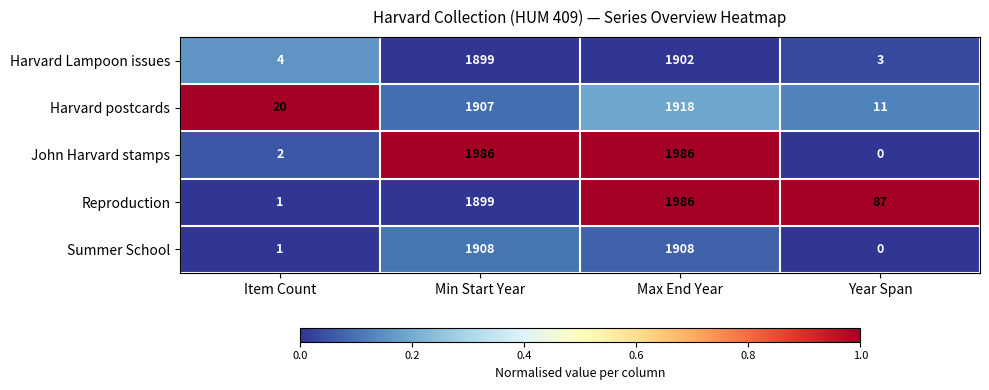

Reading left to right, list all the values displayed in this chart.

Harvard Lampoon issues: Item Count=4	Min Start Year=1899	Max End Year=1902	Year Span=3
Harvard postcards: Item Count=20	Min Start Year=1907	Max End Year=1918	Year Span=11
John Harvard stamps: Item Count=2	Min Start Year=1986	Max End Year=1986	Year Span=0
Reproduction: Item Count=1	Min Start Year=1899	Max End Year=1986	Year Span=87
Summer School: Item Count=1	Min Start Year=1908	Max End Year=1908	Year Span=0